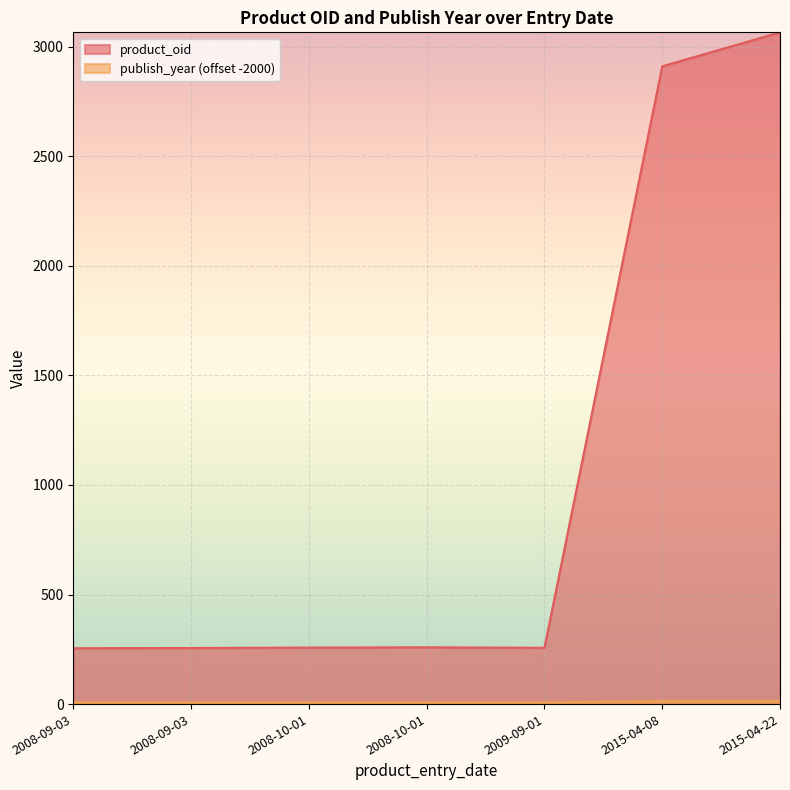

In product_oid, how many points are lower than both neighbors (excluding endpoints)?

1